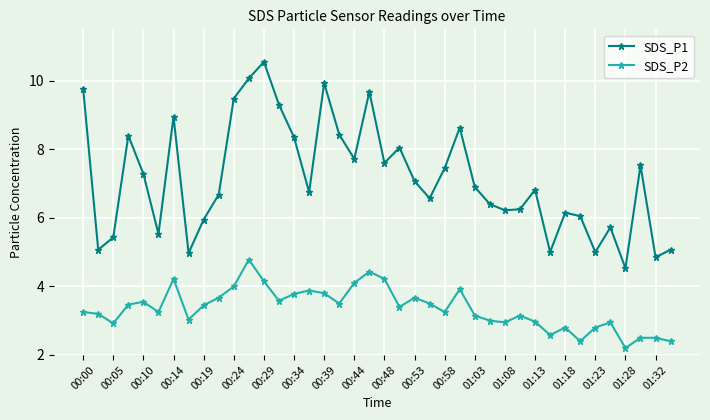

Which series has the largest range (max minus min)?

SDS_P1